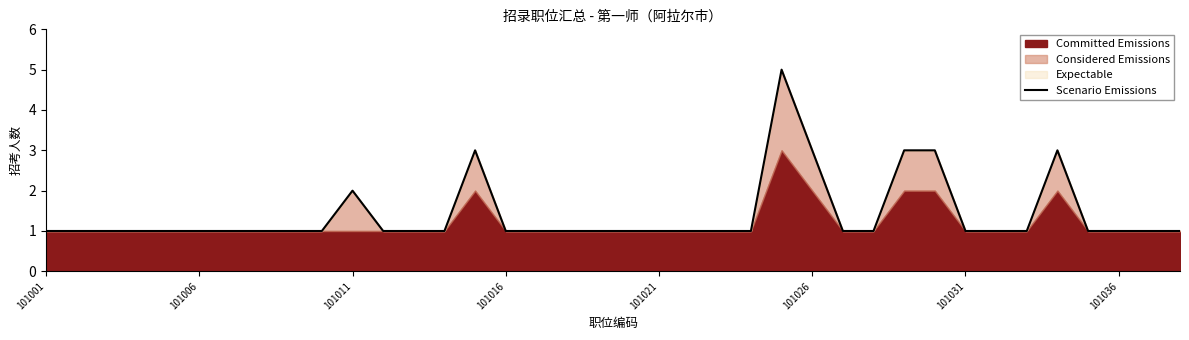

What is the smallest value displayed?

1